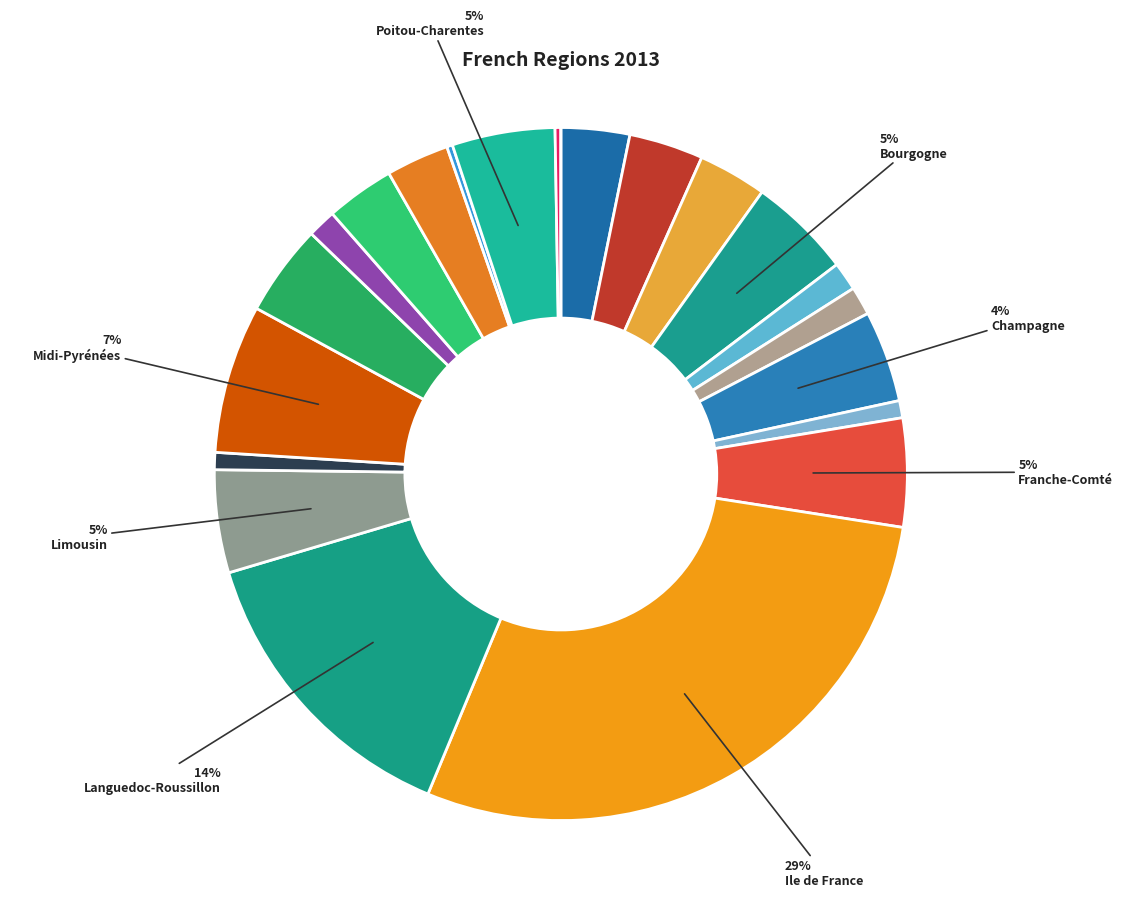

Count the number of slices in the pie.

22